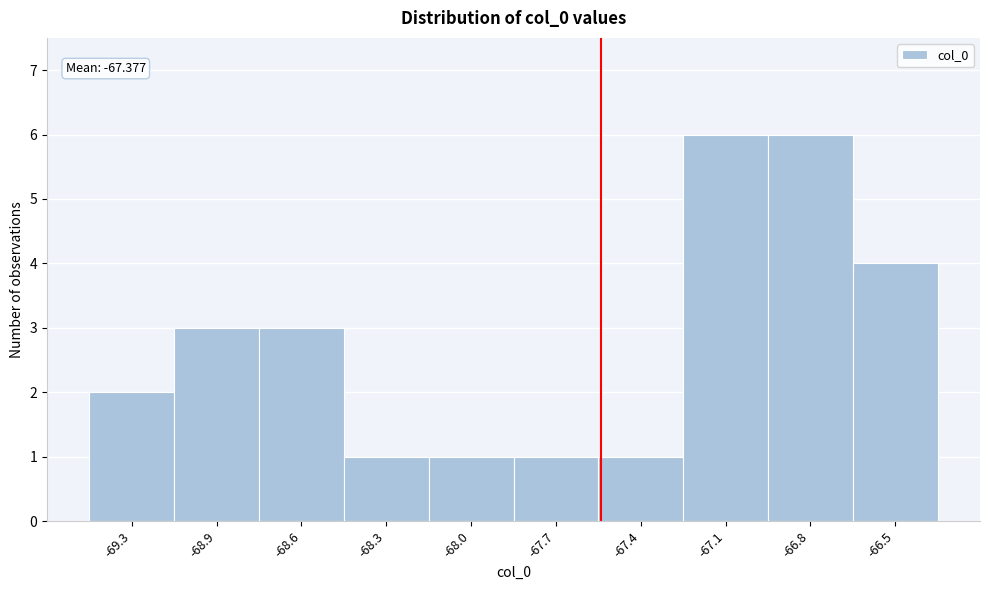

Reading left to right, transcribe all the data shown in this chart.

-69.3=2	-68.9=3	-68.6=3	-68.3=1	-68.0=1	-67.7=1	-67.4=1	-67.1=6	-66.8=6	-66.5=4